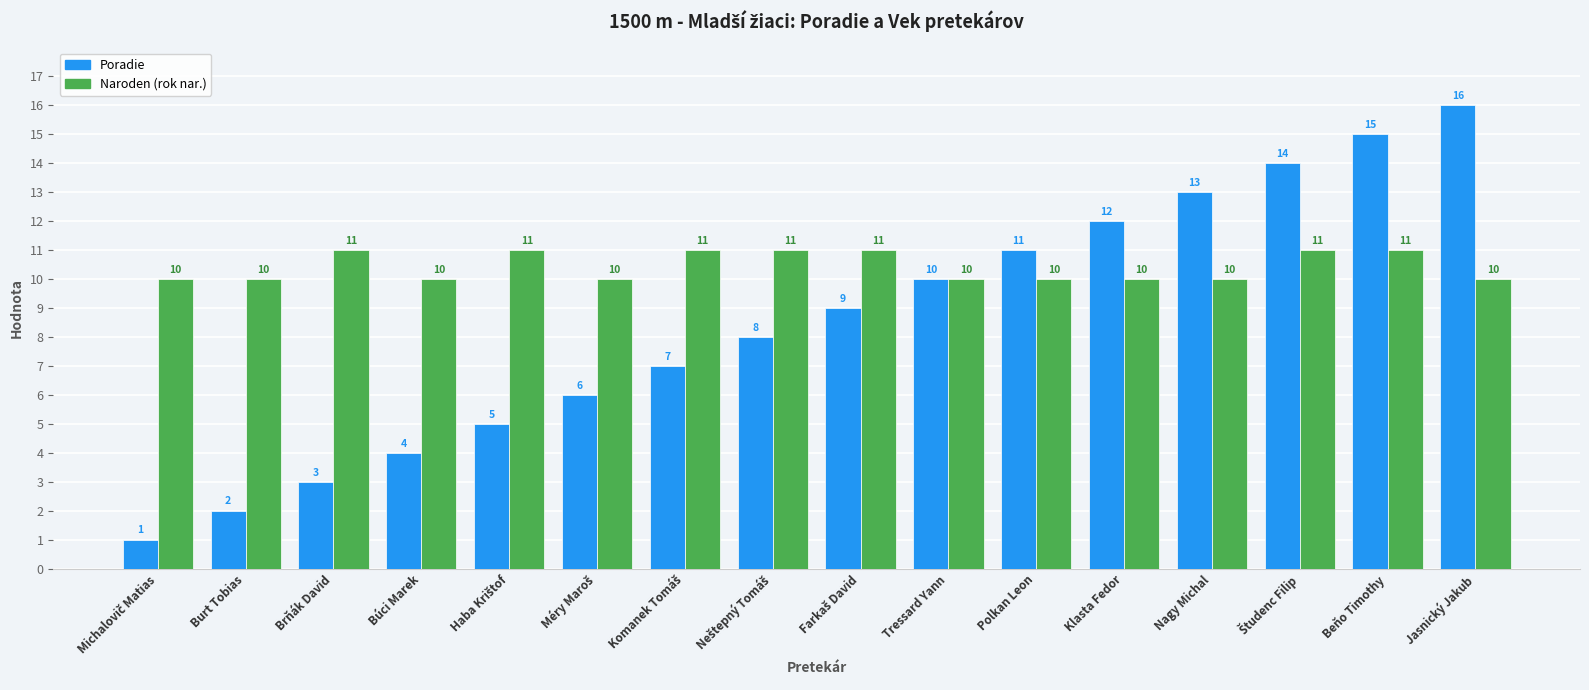

How many distinct data groups are displayed?

2